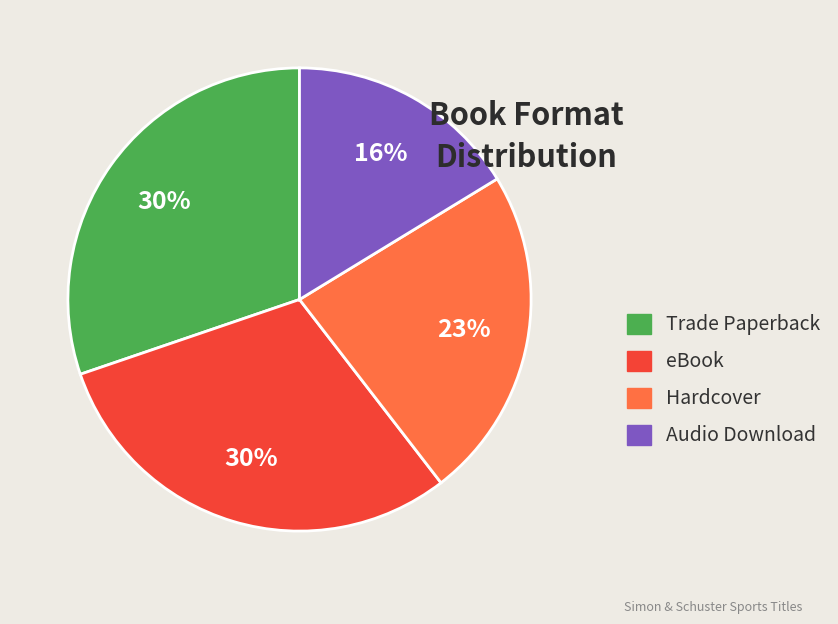

Which slice is the smallest?

Audio Download